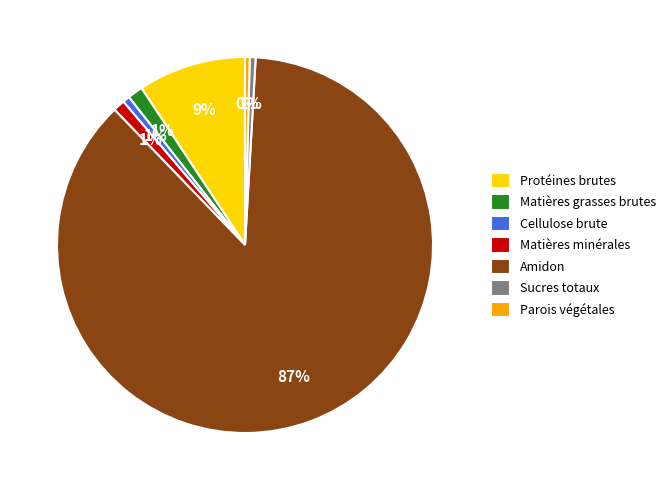

To the nearest percent, what is the combined percentage of Parois végétales and Matières minérales?

1%